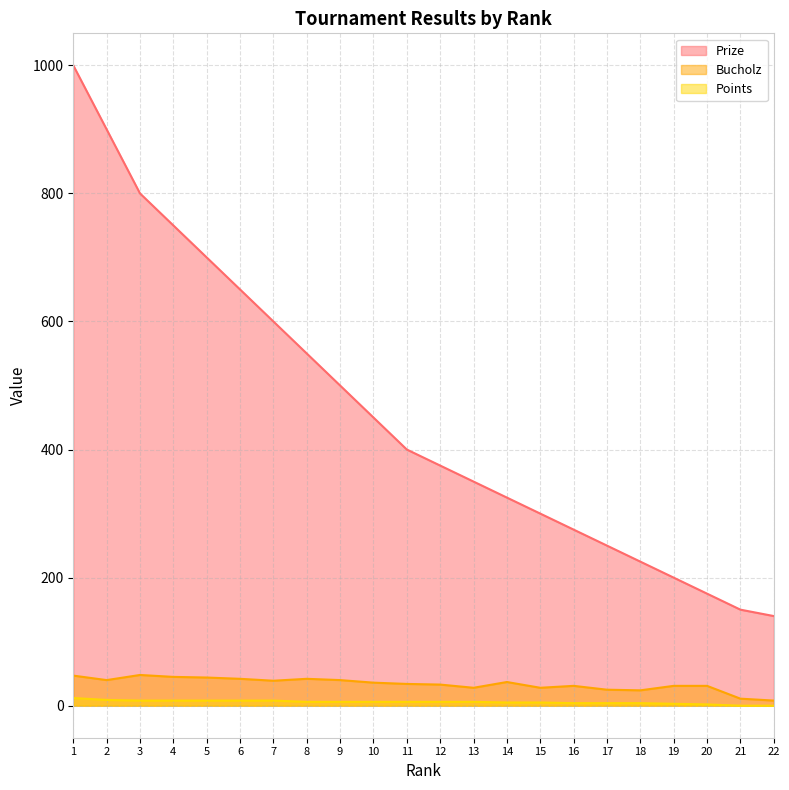

What is the difference between the maximum and minimum values in the Prize series?

860